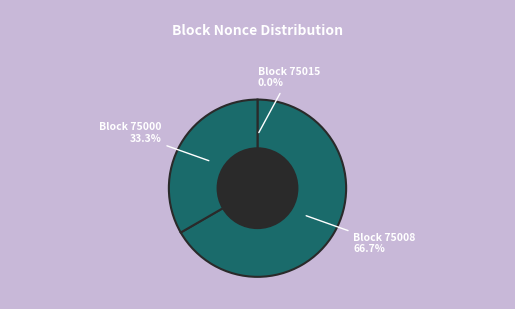

To the nearest percent, what is the average slice percentage?

33%